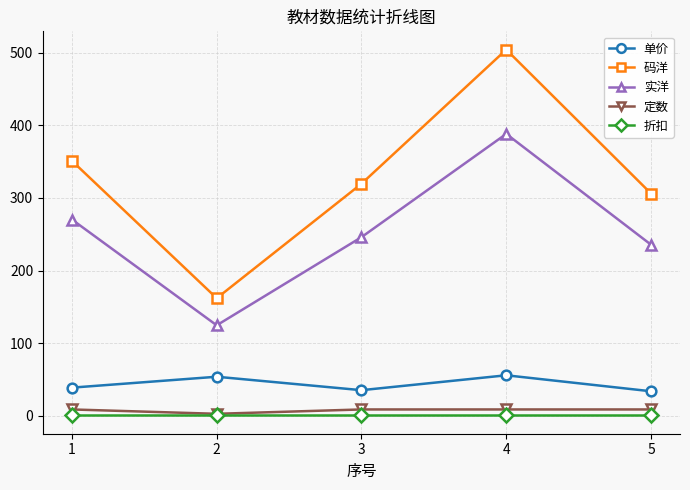

What are all the series names shown in the legend?

单价, 码洋, 实洋, 定数, 折扣